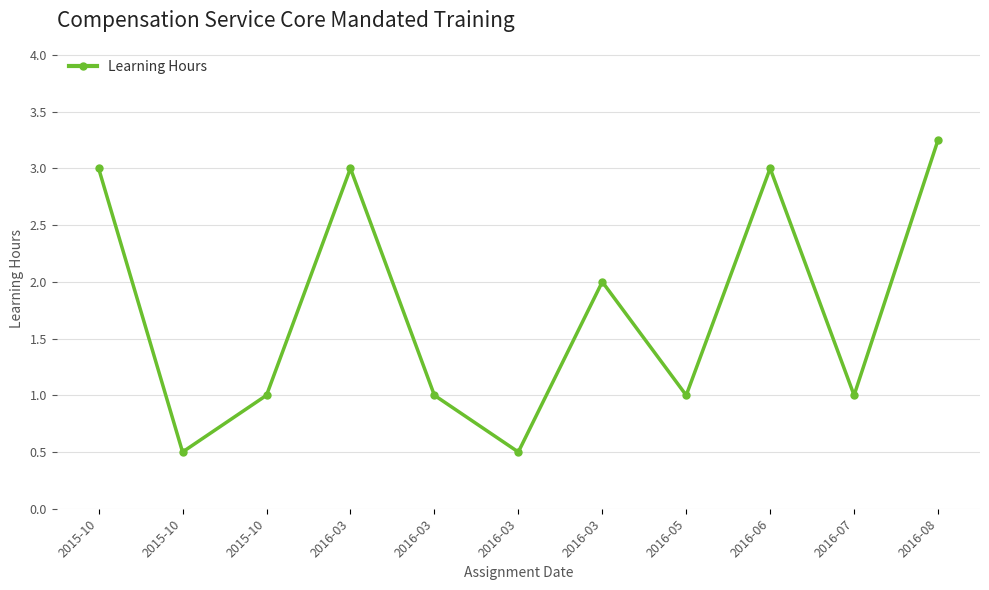

What is the difference between the values at 2016-03 and 2016-03?

1.0